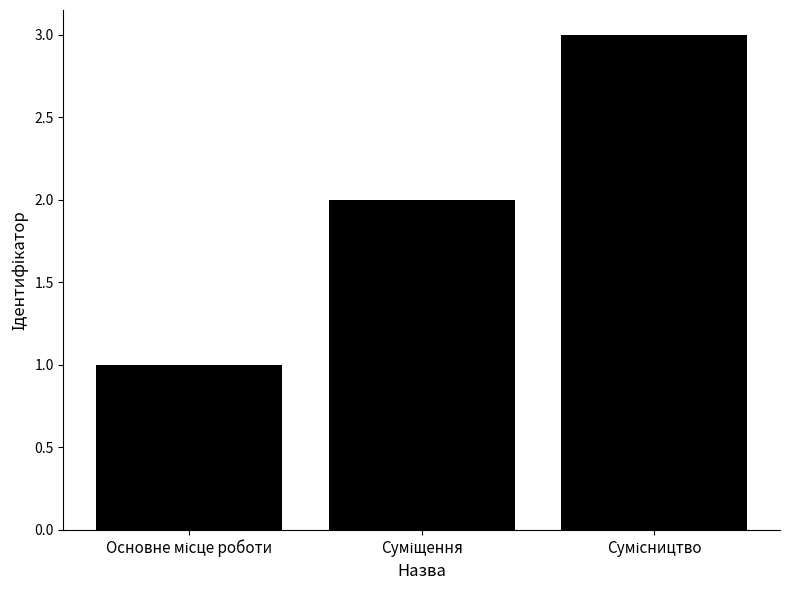

Count the number of data series in this chart.

1